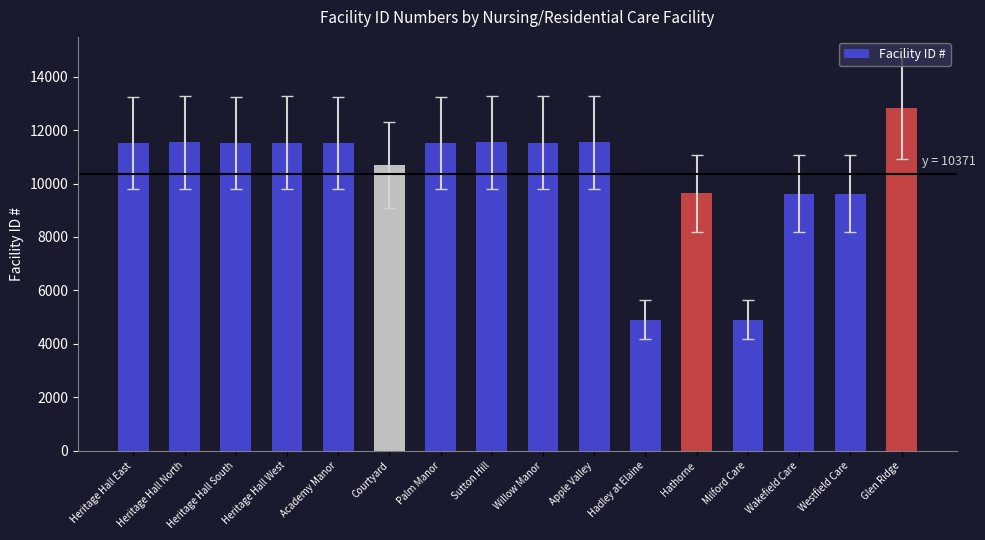

What is the label of the 2nd bar from the left?

Heritage Hall North